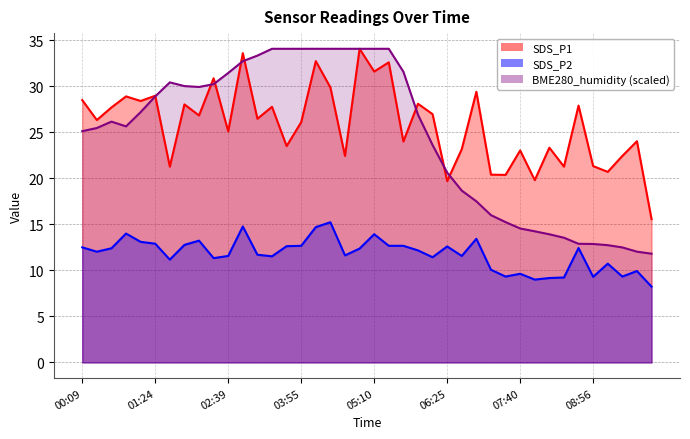

What is the label of the 15th point from the left?

03:40